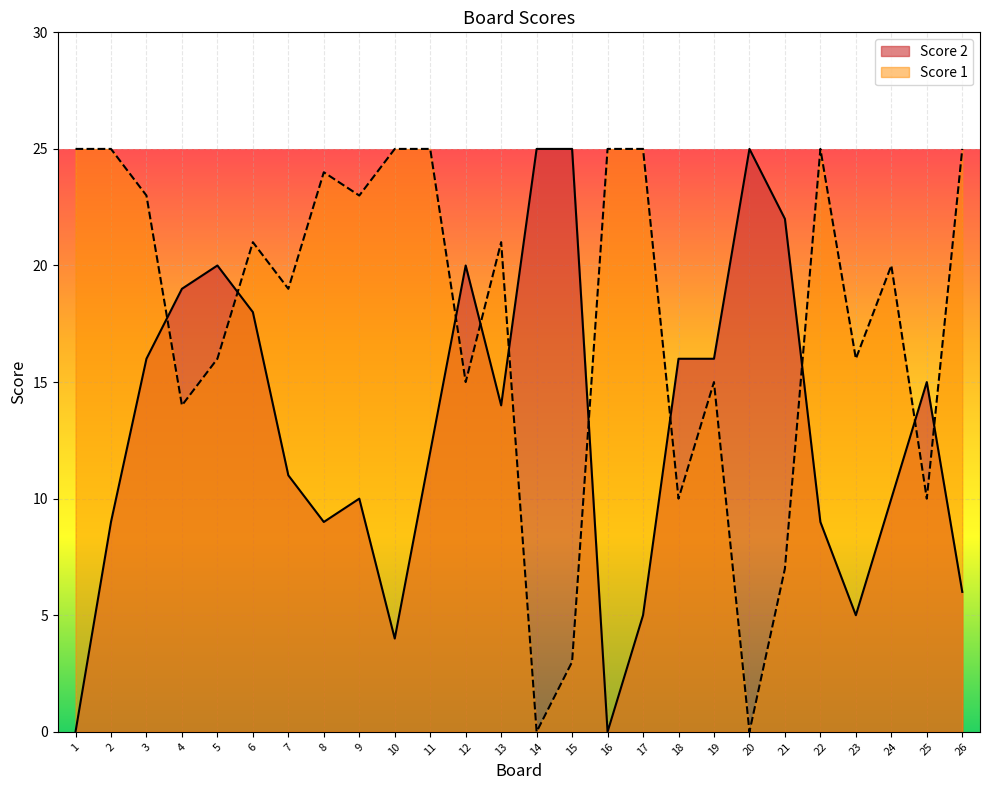

What is the greatest value displayed?

25